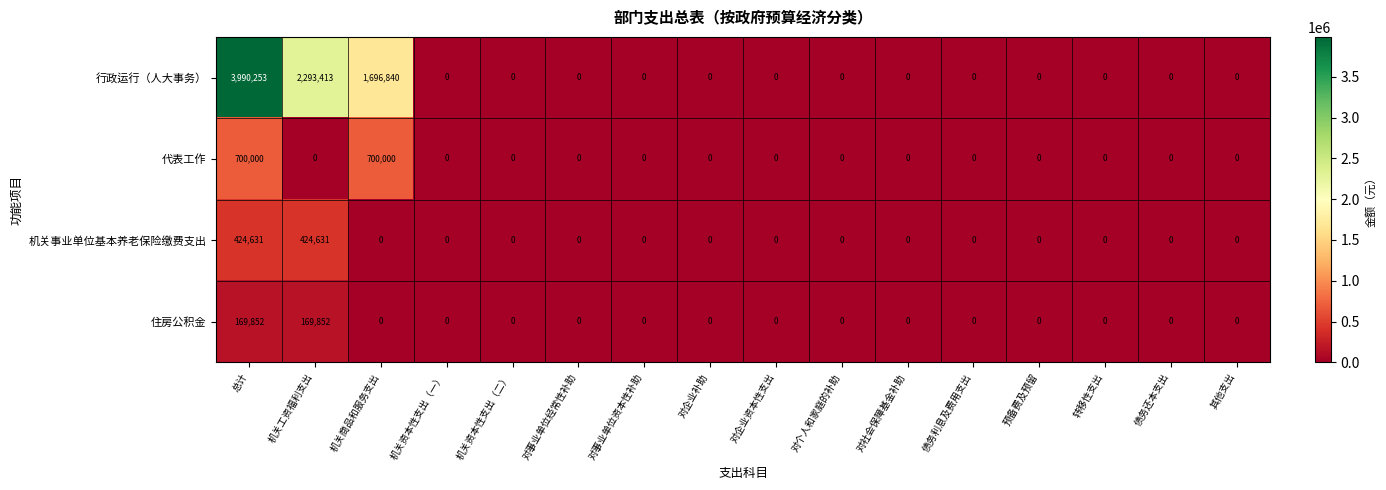

True or false: 机关事业单位基本养老保险缴费支出 has a value of 0 at 债务利息及费用支出.

True